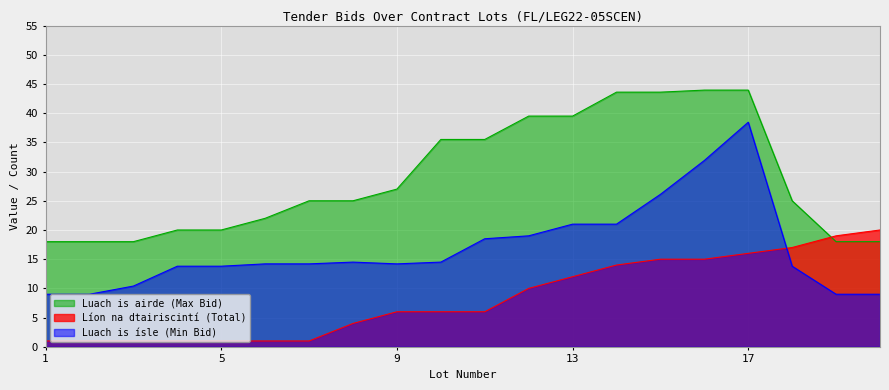

True or false: Luach is airde (Max Bid) and Luach is ísle (Min Bid) intersect in this chart.

False